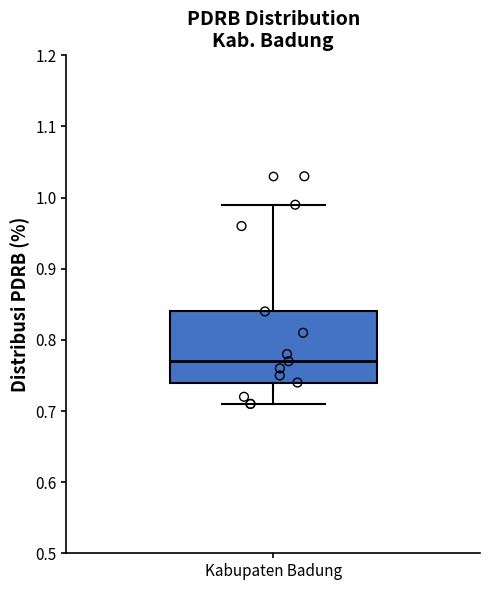

Transcribe this box plot: give where the median line is, the range the box spans, and where the two whiskers end, as read against the y-axis. The values are not printed on the chart, so give them approximately, as read against the axis.

median 0.77, box 0.74 to 0.84, whiskers 0.71 to 0.99